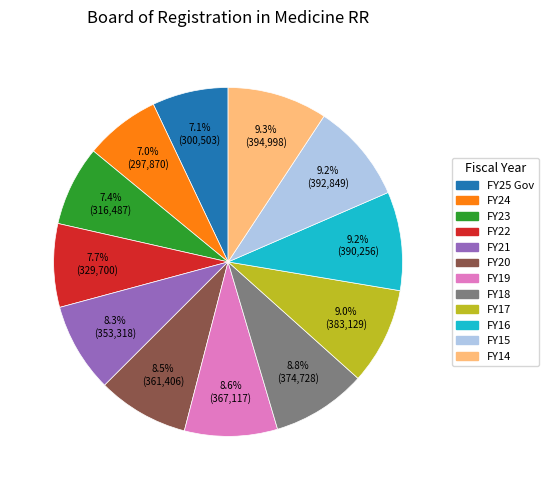

Approximately how many times larger is the value at FY20 compared to FY23?

1.1